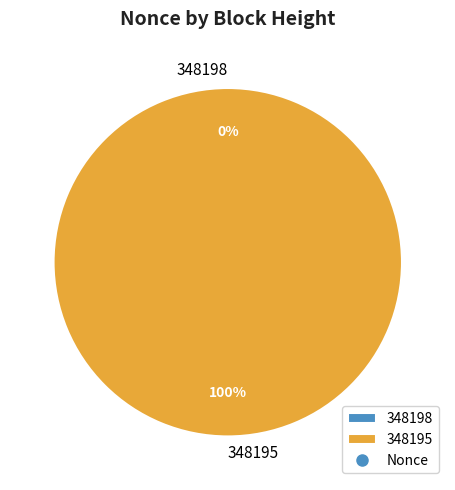

To the nearest percent, what percentage of the pie is 348195?

100%